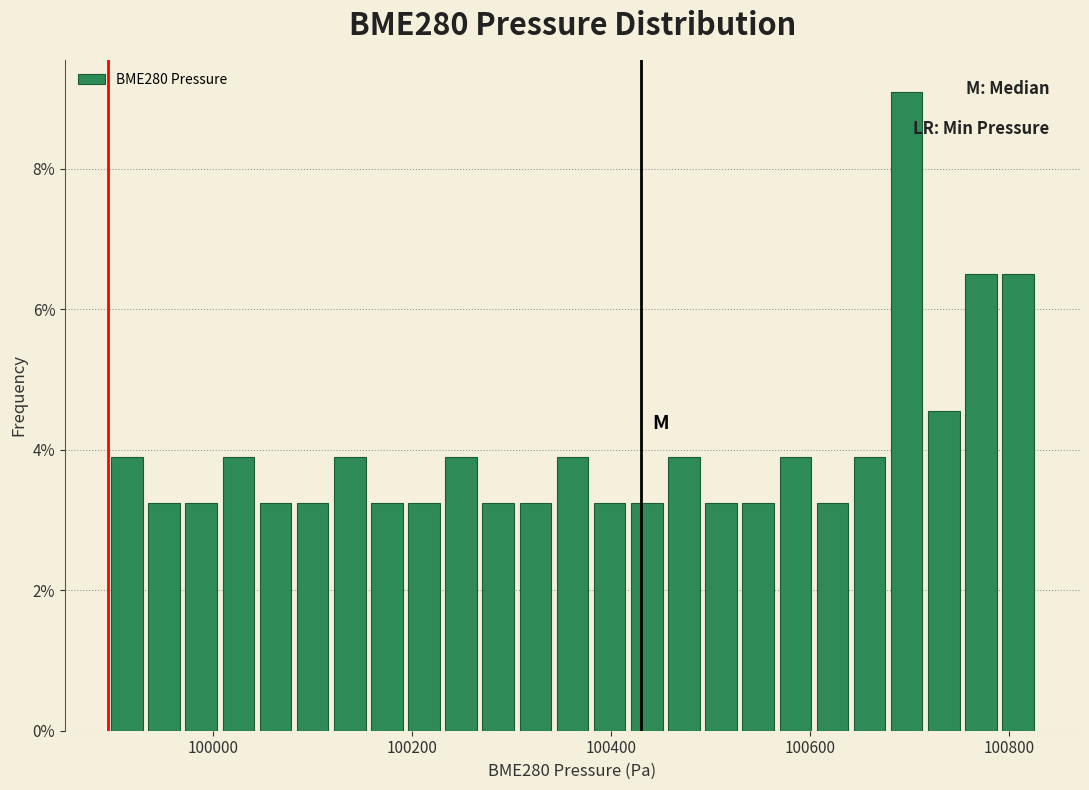

Around what value on the x-axis is the tallest bar? Give the approximate position of its centre, as read against the axis.

100700